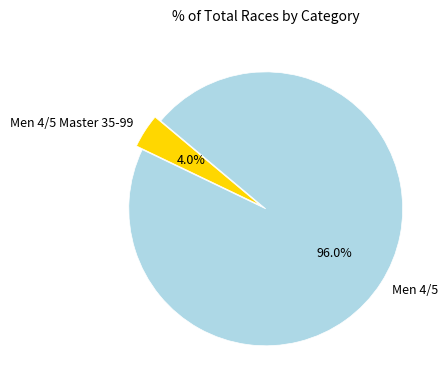

What is the total percentage of Men 4/5 and Men 4/5 Master 35-99?

100.0%